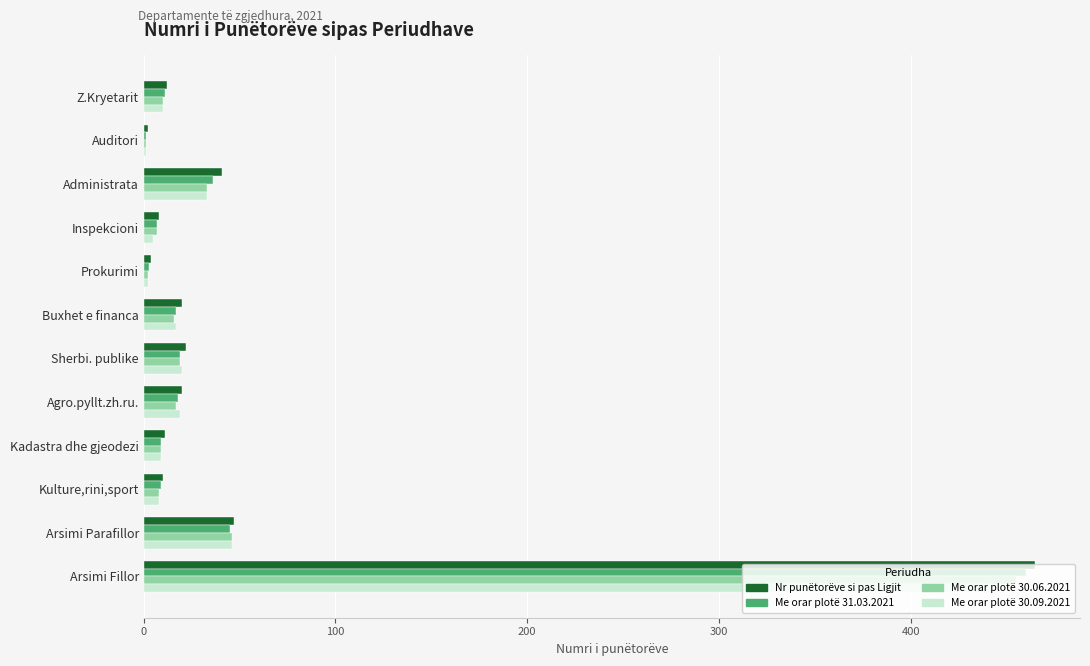

The value of Me orar plotë 31.03.2021 at Arsimi Fillor is 460. True or false?

True